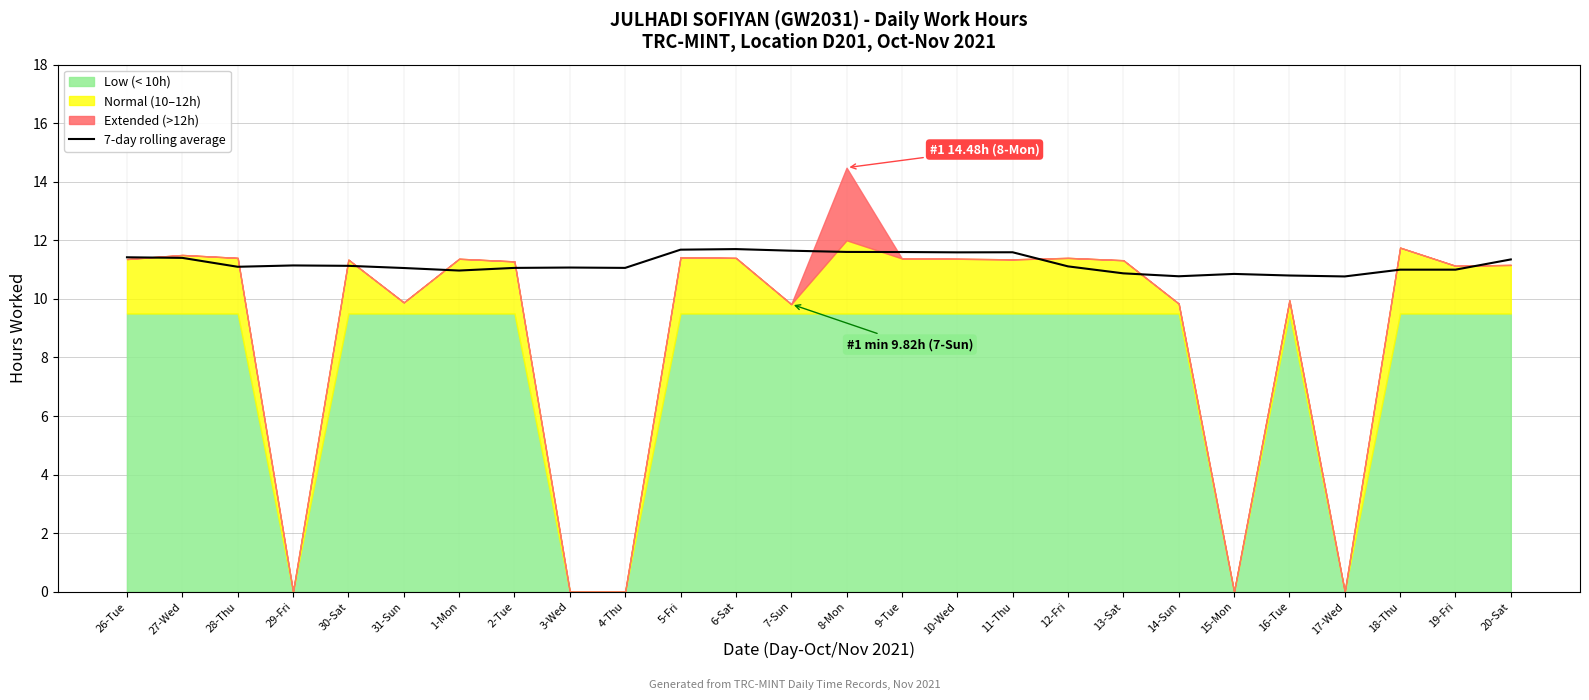

What is the minimum value for 7-day rolling average?

10.8